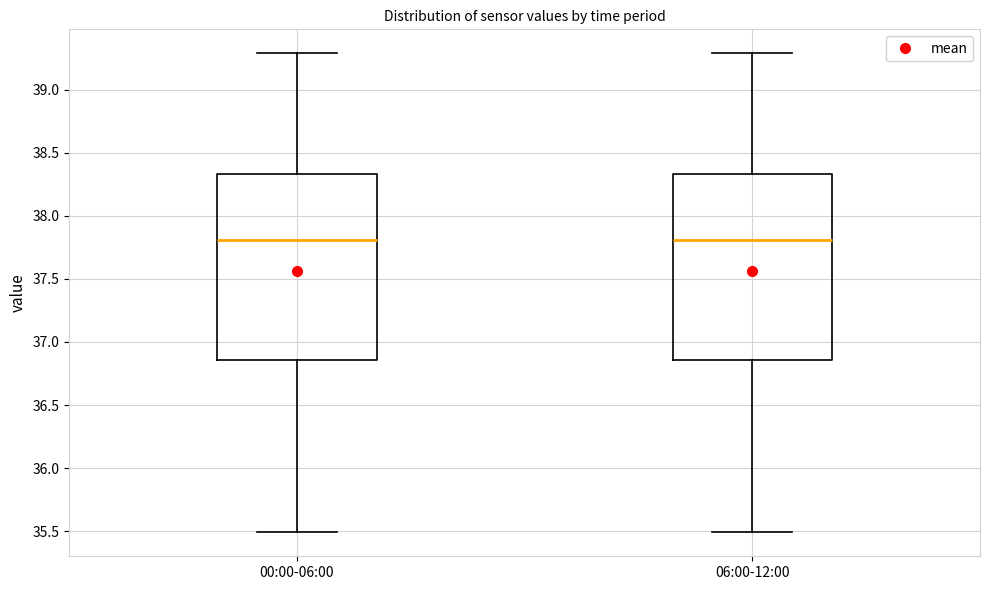

Where does the median line of the box for 06:00-12:00 sit on the y-axis? The values are not printed on the chart, so give them approximately, as read against the axis.

37.80